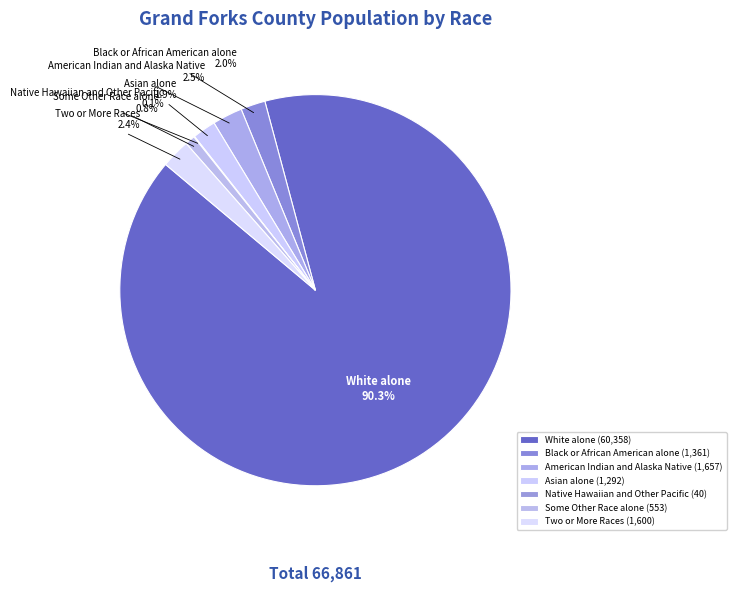

Does White alone account for over 50% of the chart?

Yes